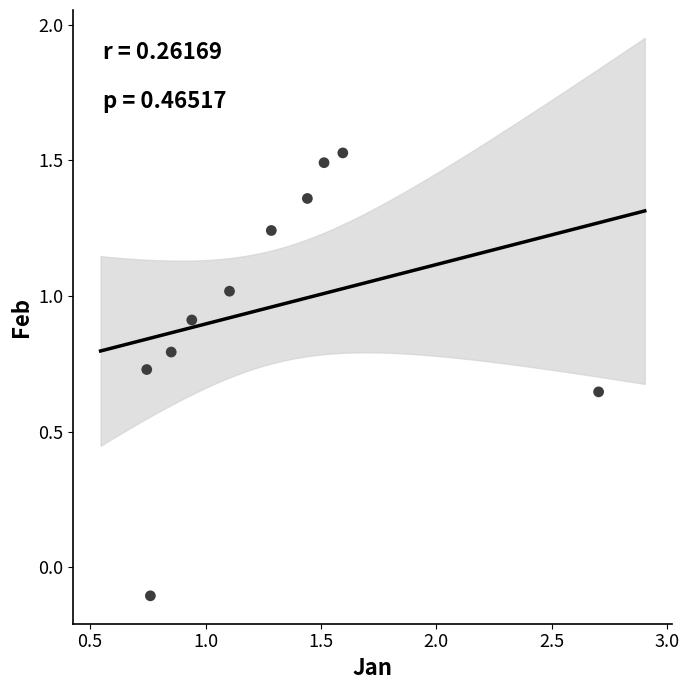

What is the range of Y values (max minus min)?

1.6